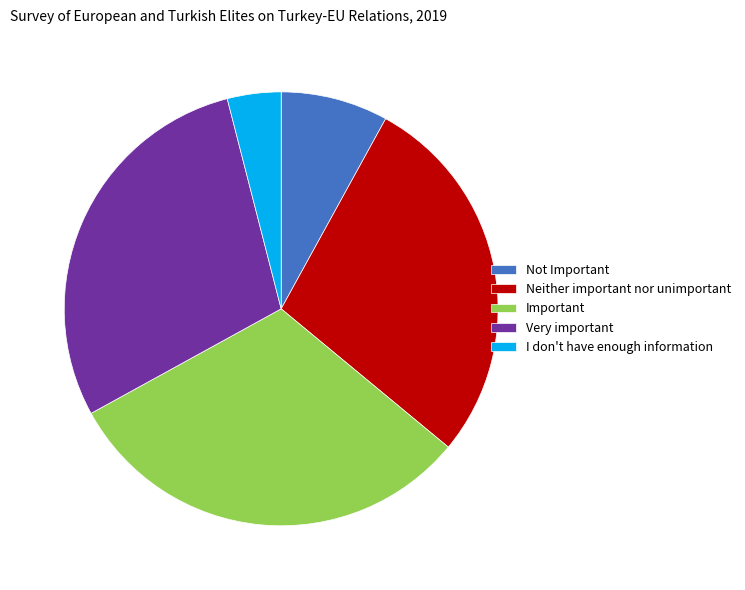

Which category has the biggest portion of the pie?

Important